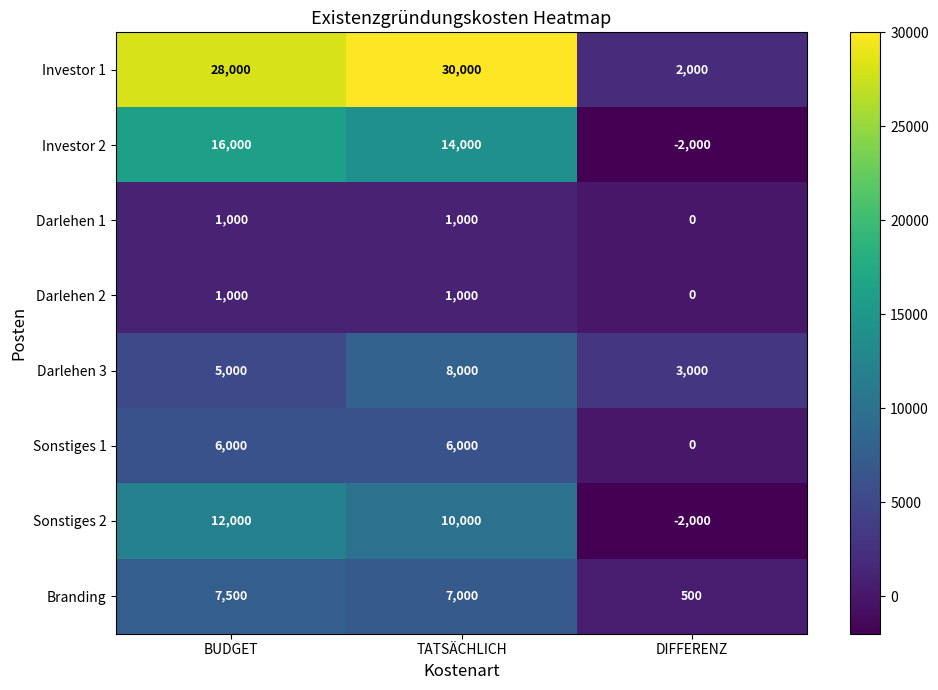

True or false: Investor 1 has a value of 45380 at BUDGET.

False